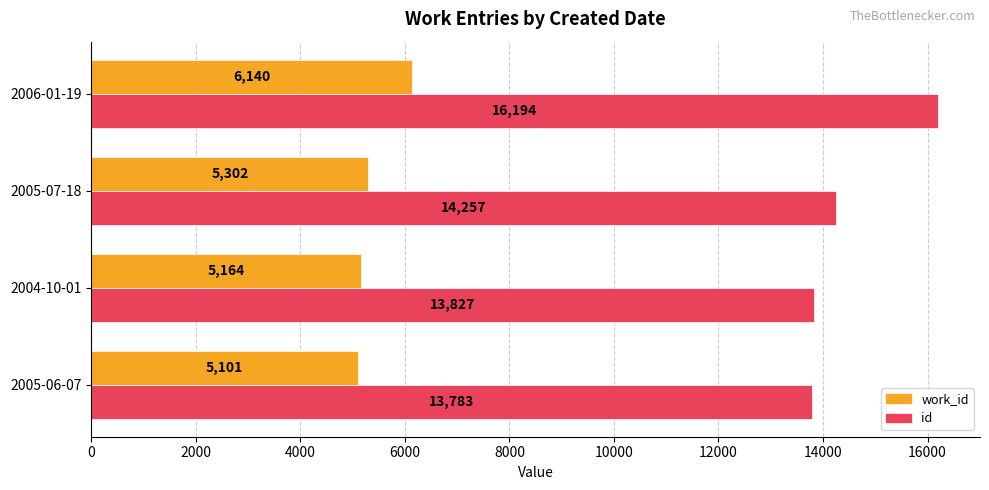

What is the approximate value of work_id at 2005-06-07, to the nearest 100?

5100